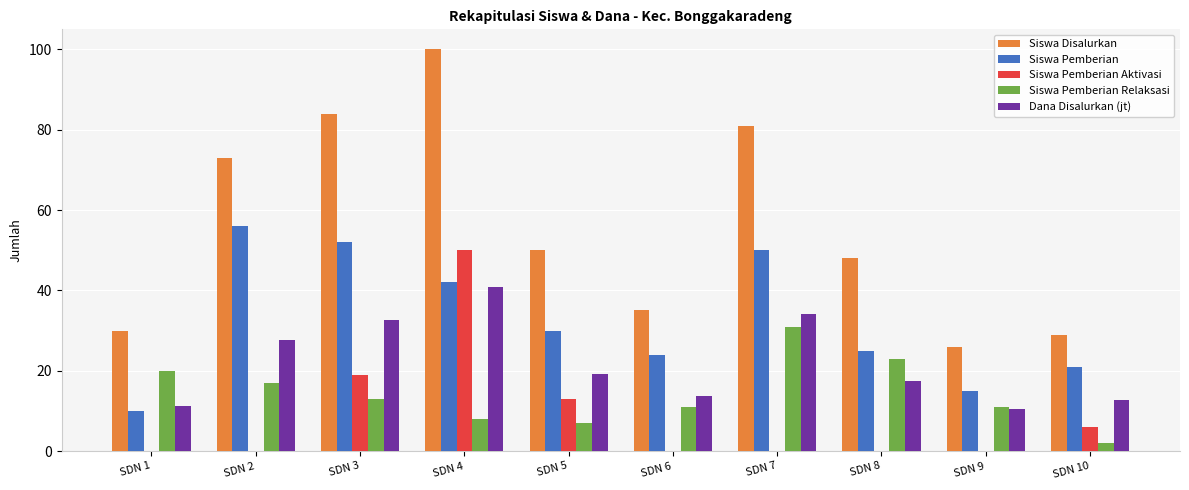

Between SDN 2 and SDN 6, which series saw the biggest shift?

Siswa Disalurkan